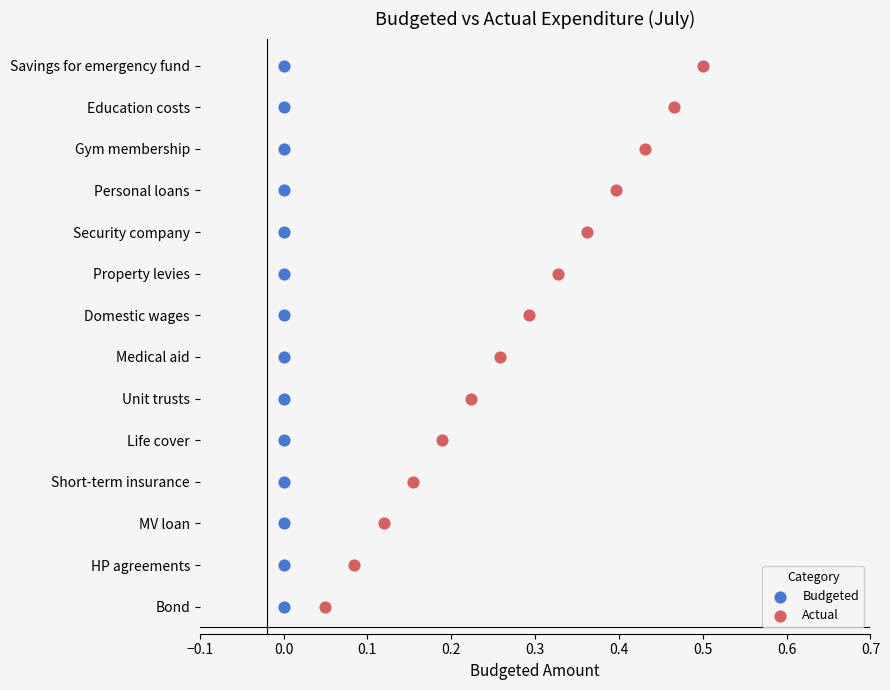

What are all the series names shown in the legend?

Budgeted, Actual